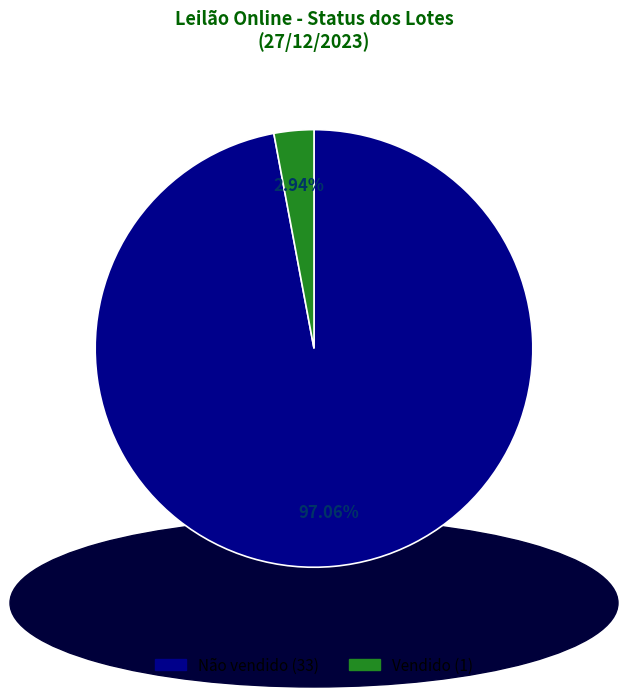

What percentage is the Vendido slice, to the nearest percent?

3%